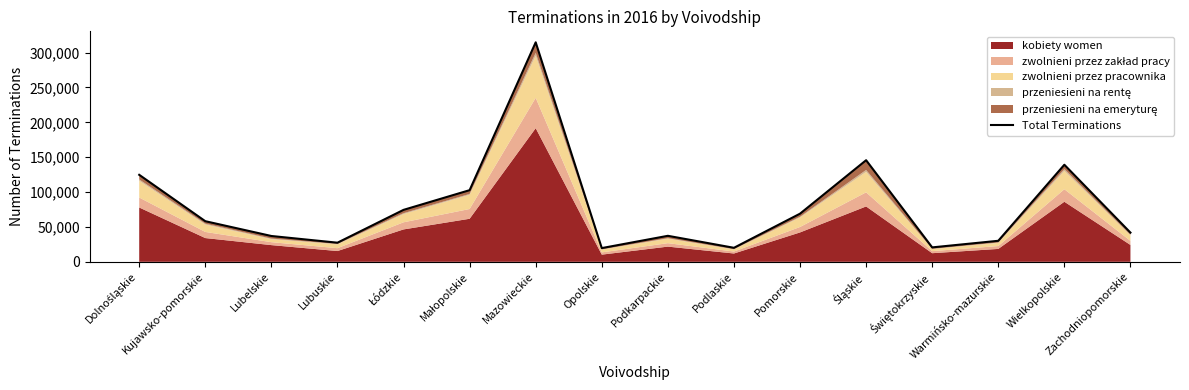

Reading left to right, what are all the values shown in this chart?

Dolnośląskie=124718	Kujawsko-pomorskie=58212	Lubelskie=37000	Lubuskie=27394	Łódzkie=74466	Małopolskie=102708	Mazowieckie=314691	Opolskie=19665	Podkarpackie=37266	Podlaskie=20080	Pomorskie=69011	Śląskie=145657	Świętokrzyskie=20667	Warmińsko-mazurskie=30127	Wielkopolskie=139154	Zachodniopomorskie=41863